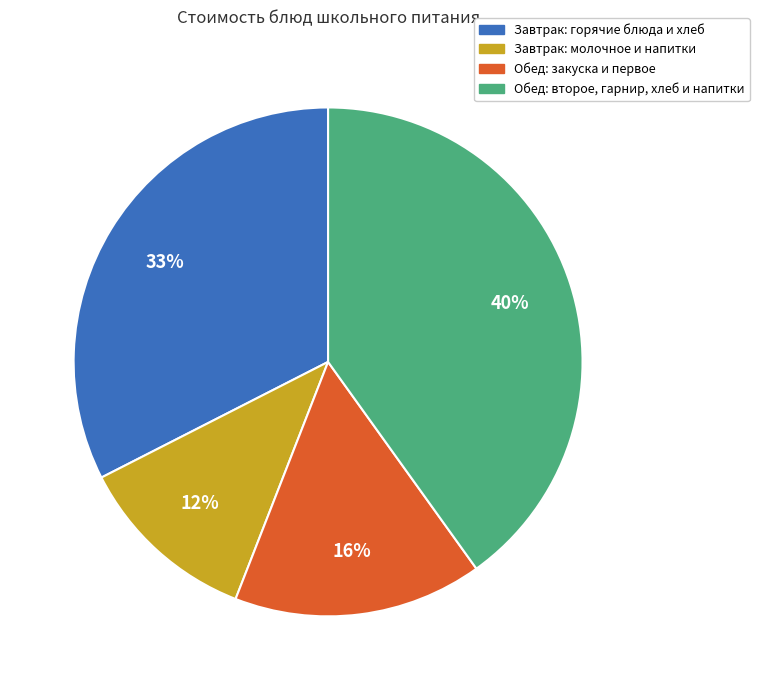

To the nearest percent, what is the average slice percentage?

25%